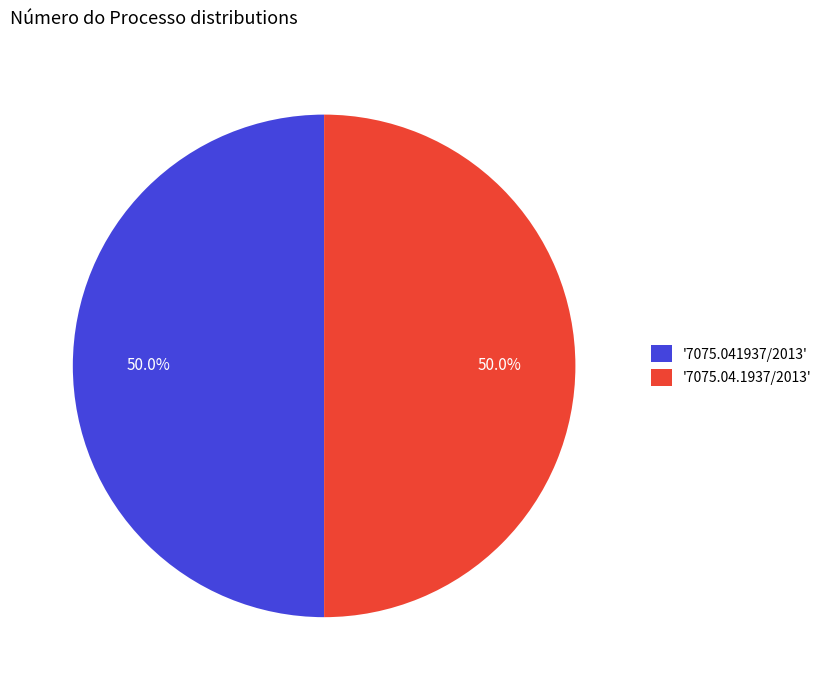

Do '7075.04.1937/2013' and '7075.041937/2013' together represent more than half of the pie?

Yes